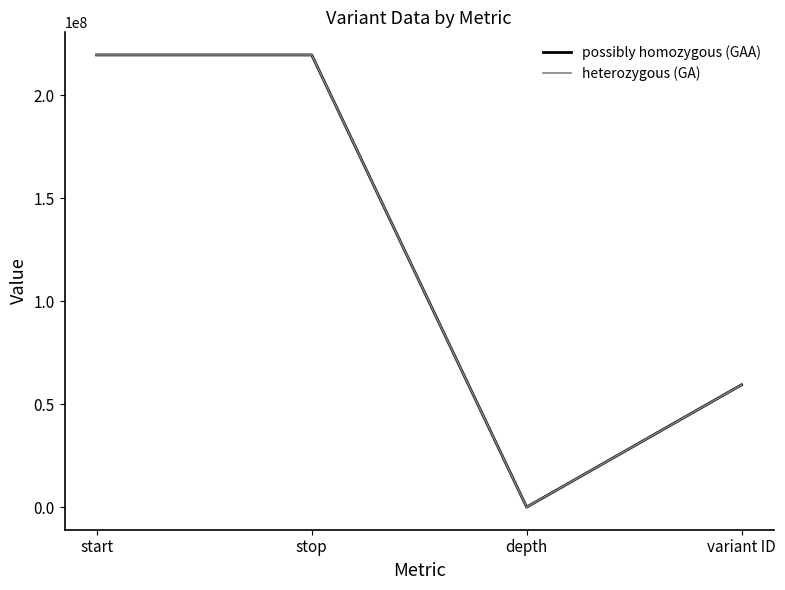

What is the total value across all series at variant ID?

118802905